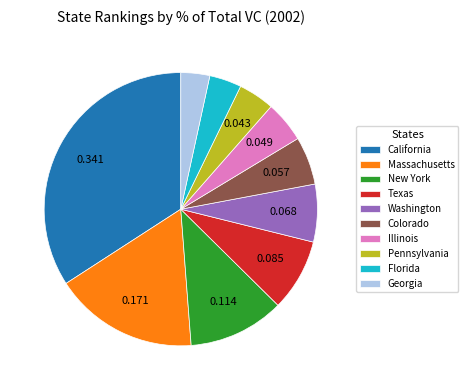

Which category has the biggest portion of the pie?

California